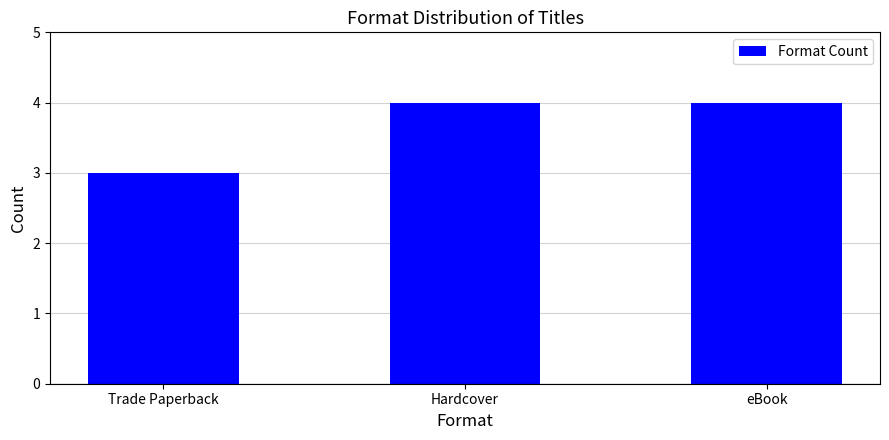

What is the label of the 2nd bar from the left?

Hardcover